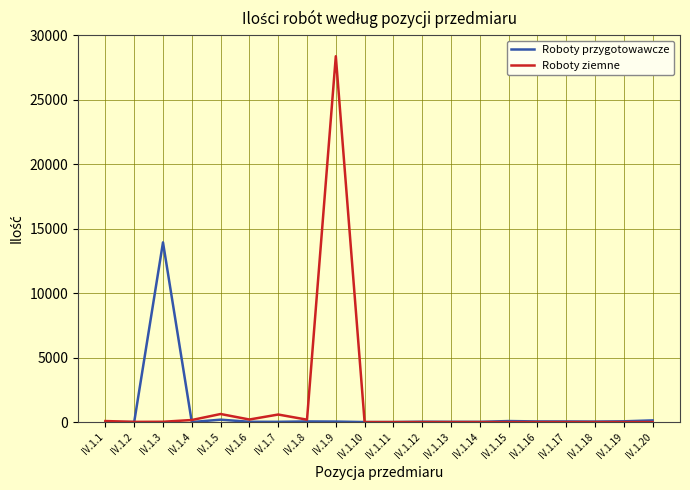

Which series has the largest range (max minus min)?

Roboty ziemne